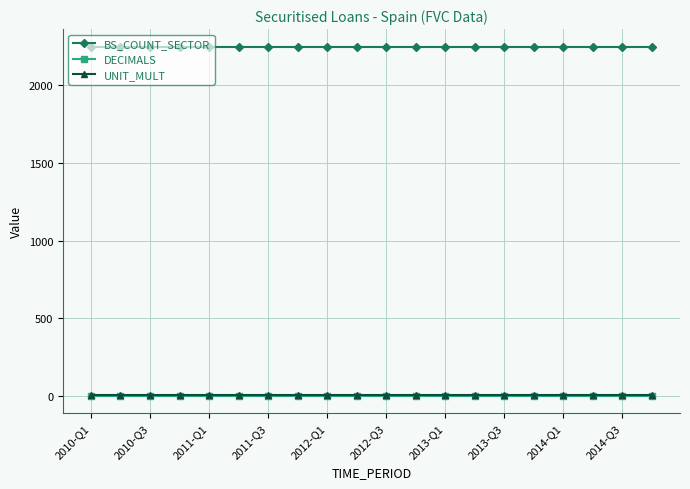

What is the greatest value displayed?

2250